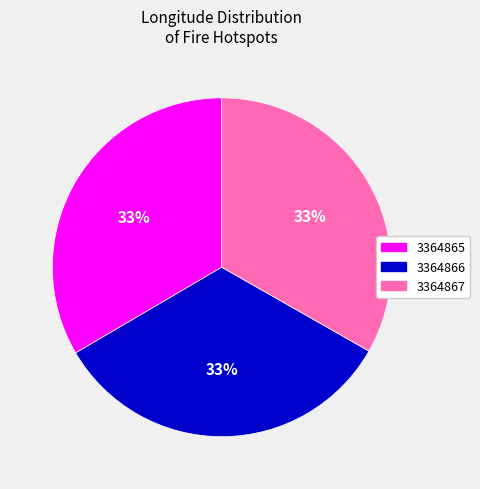

To the nearest percent, what portion does 3364865 represent?

33%